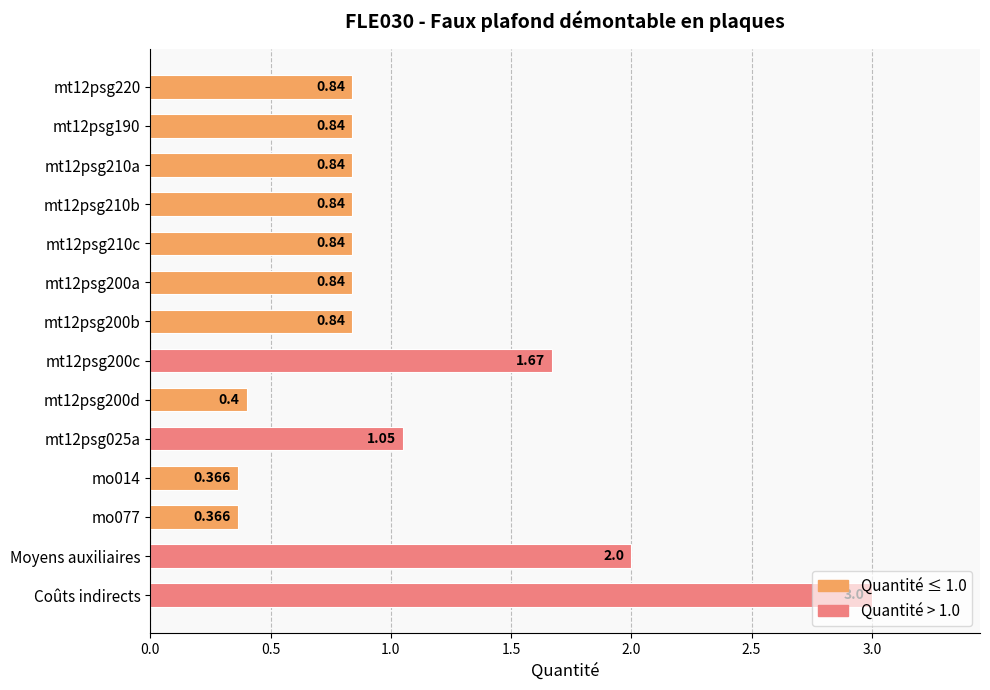

Which category has the highest value across all series?

Coûts indirects